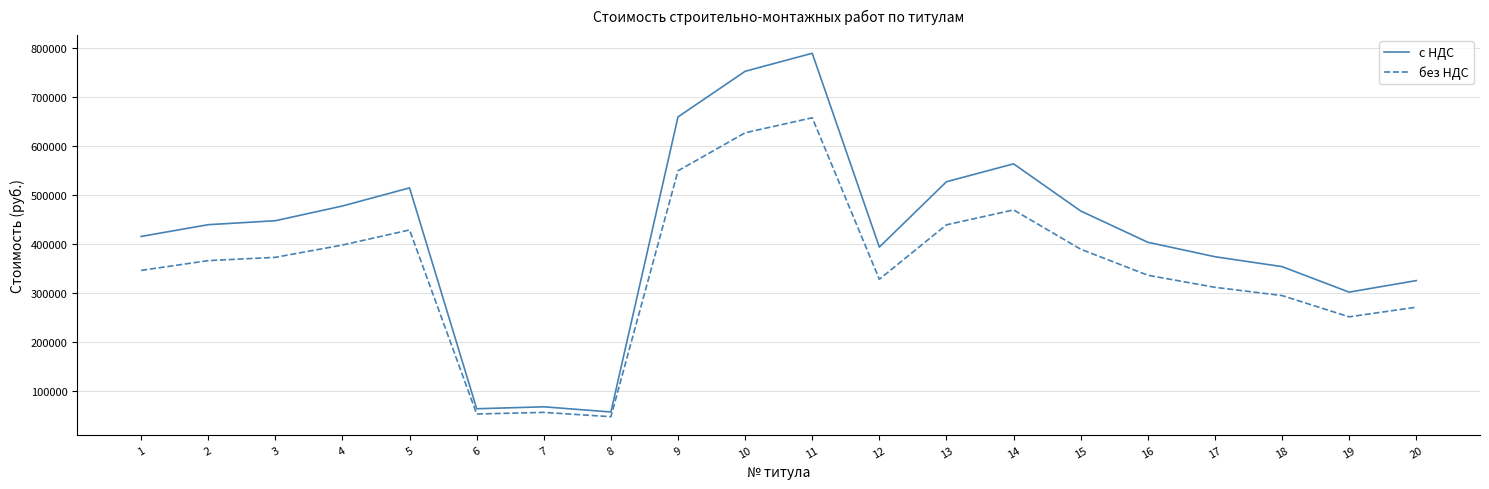

List the series in order of their overall mean, lowest first.

без НДС, с НДС